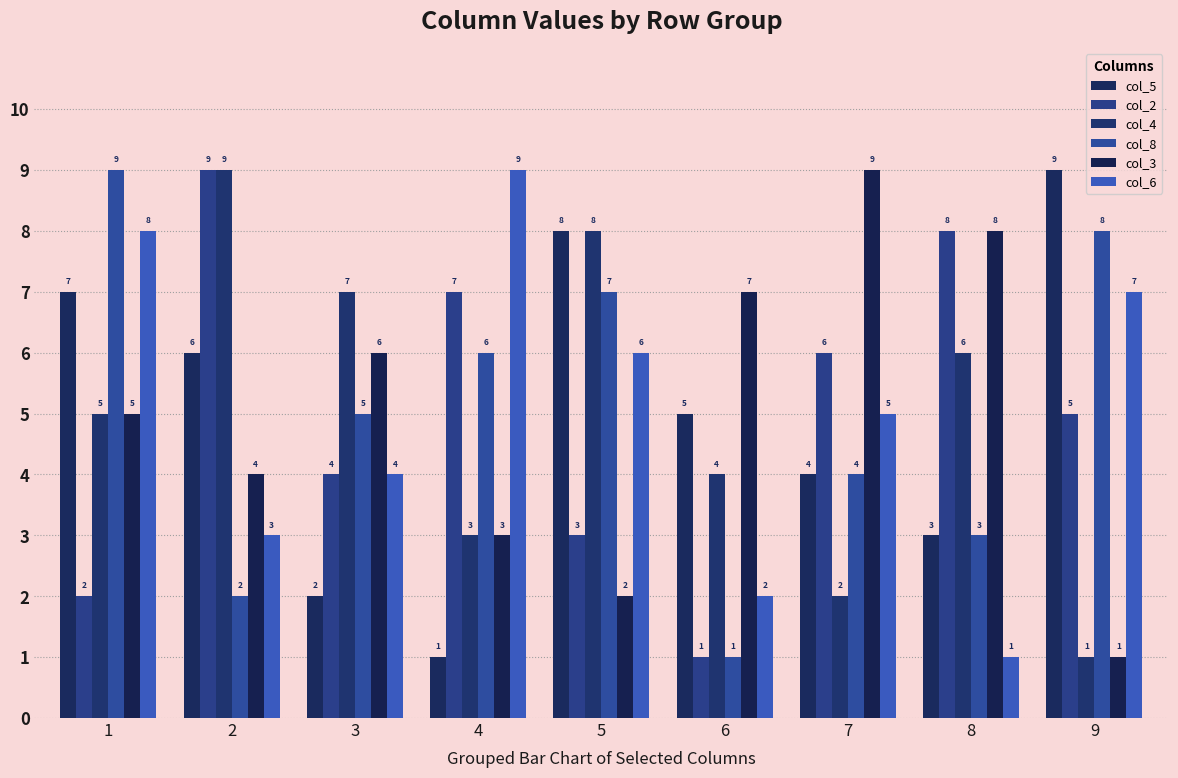

How many series are shown in this chart?

6